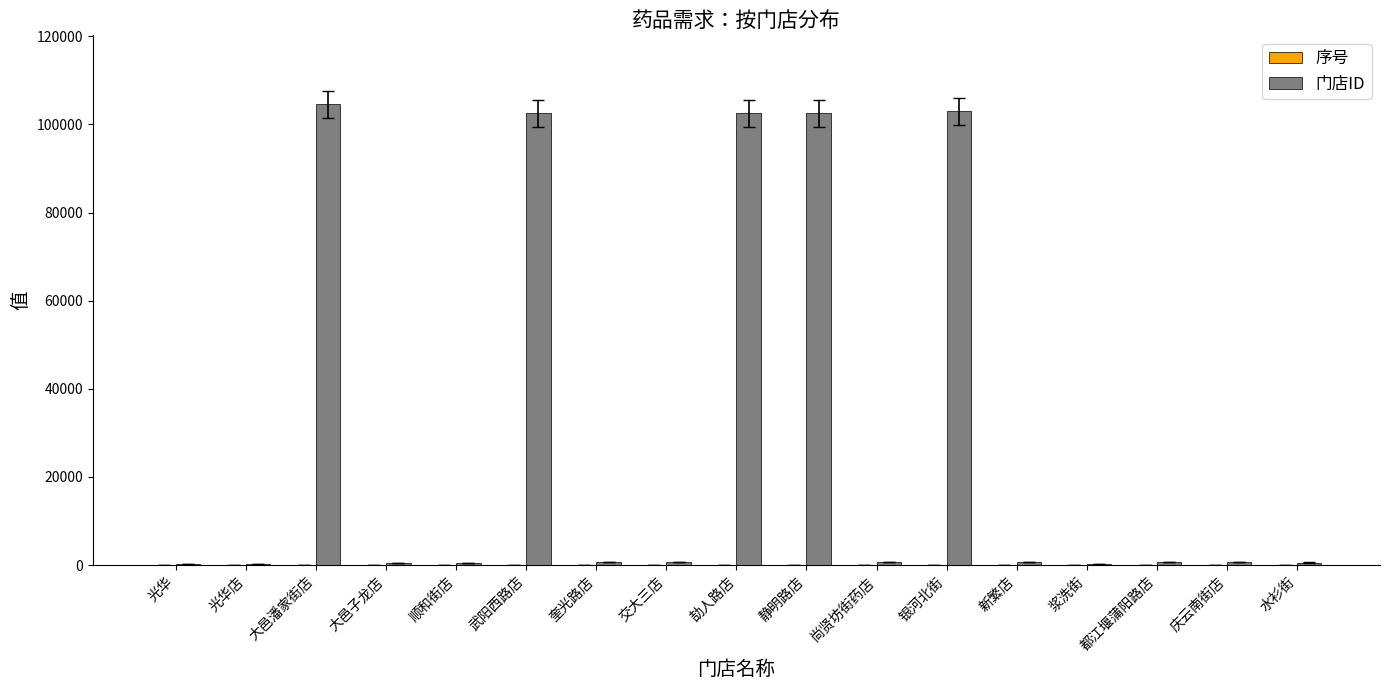

How many categories are shown in the chart?

17